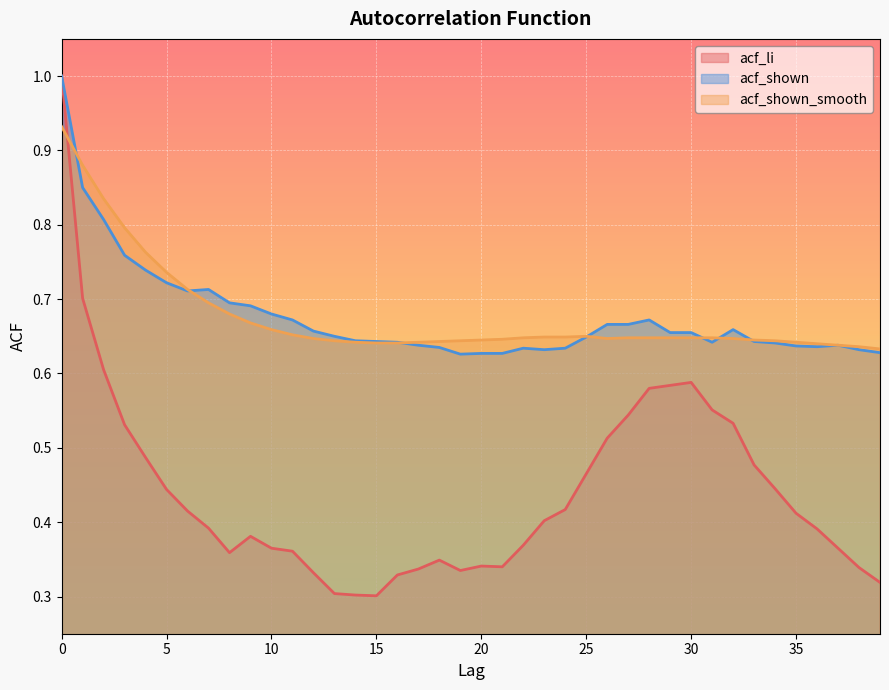

How many lines are shown in the chart?

3